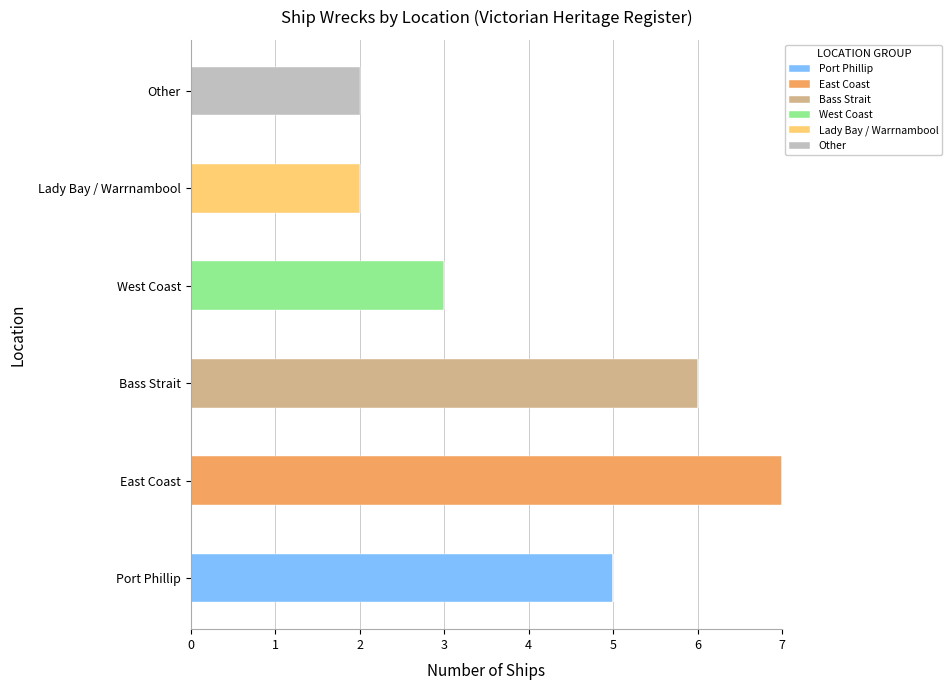

True or false: Port Phillip has a value of 5 at Port Phillip.

True